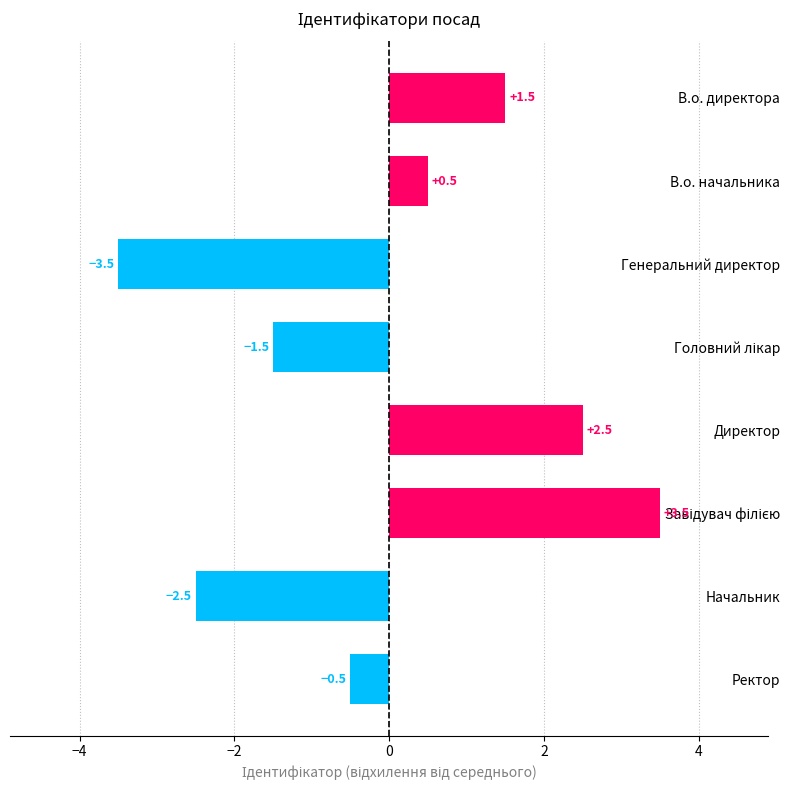

What is the value of the 8th bar from the top?

-0.5